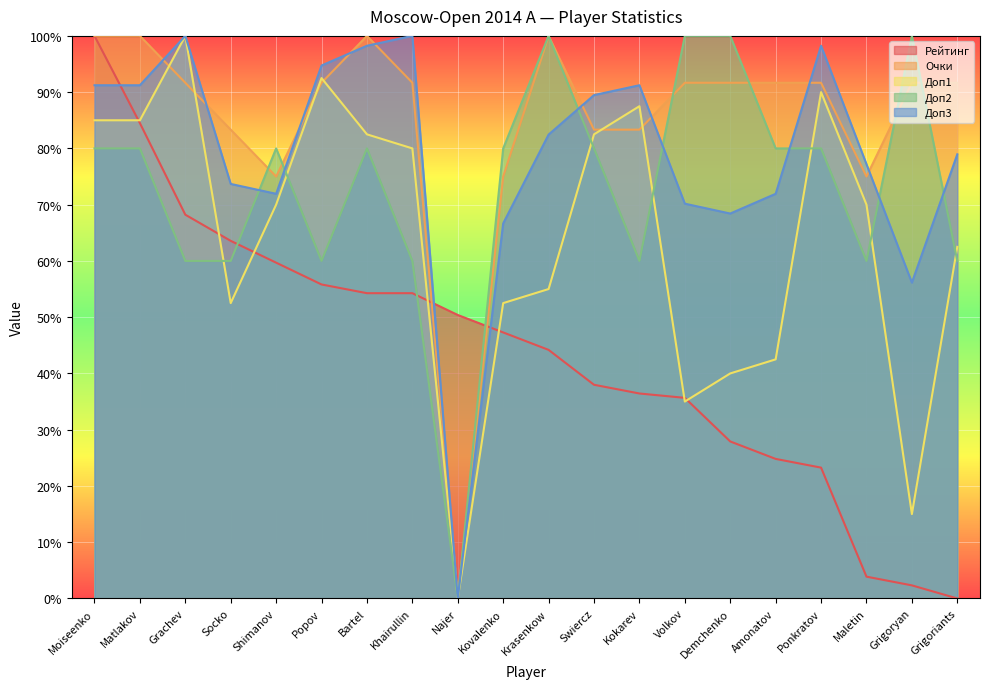

Is the value of Очки at Grigoryan greater than the value of Доп3 at Ponkratov?

No